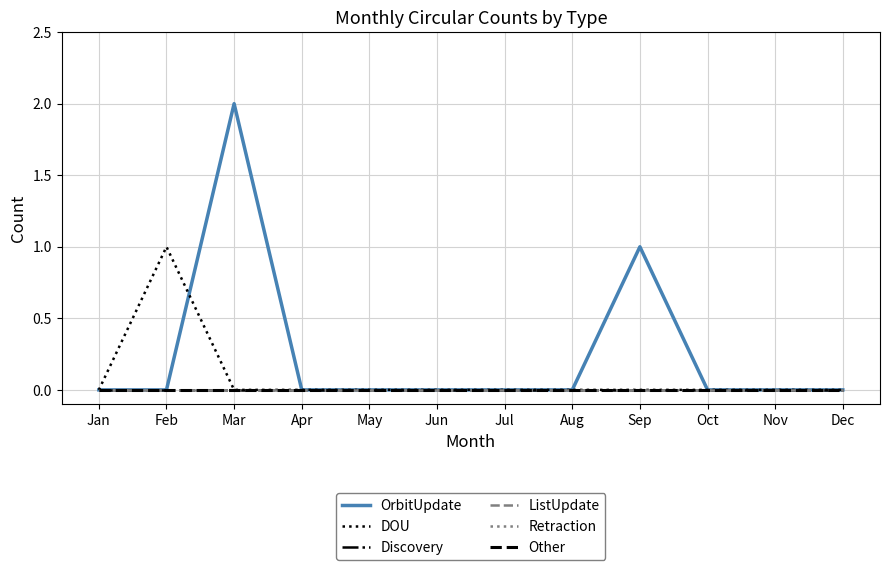

Which series has the largest range (max minus min)?

OrbitUpdate